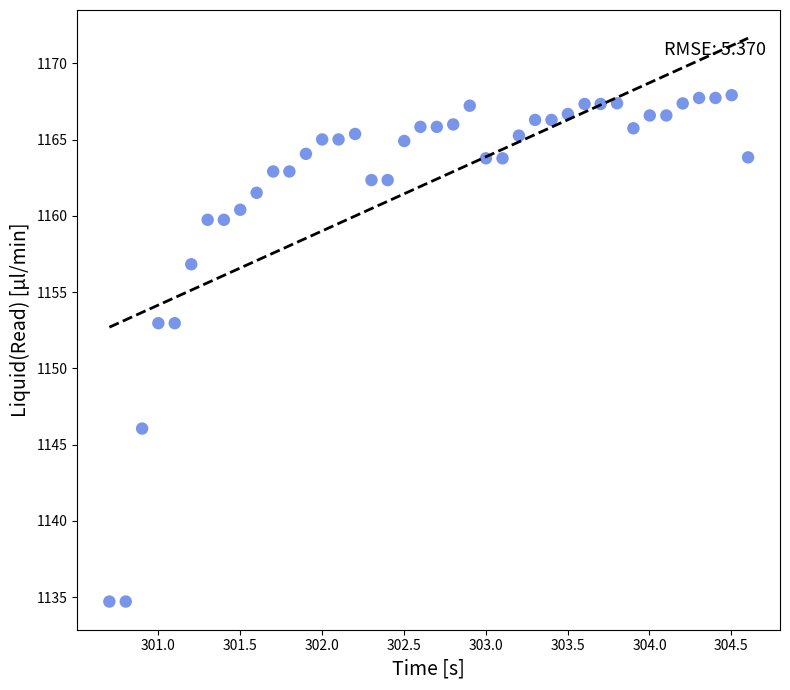

What is the range of Y values (max minus min)?

33.2